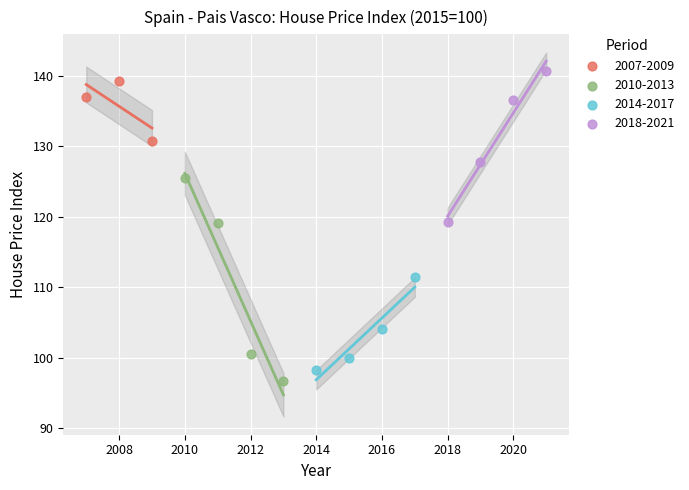

Which series has the largest Y range (max minus min)?

2010-2013